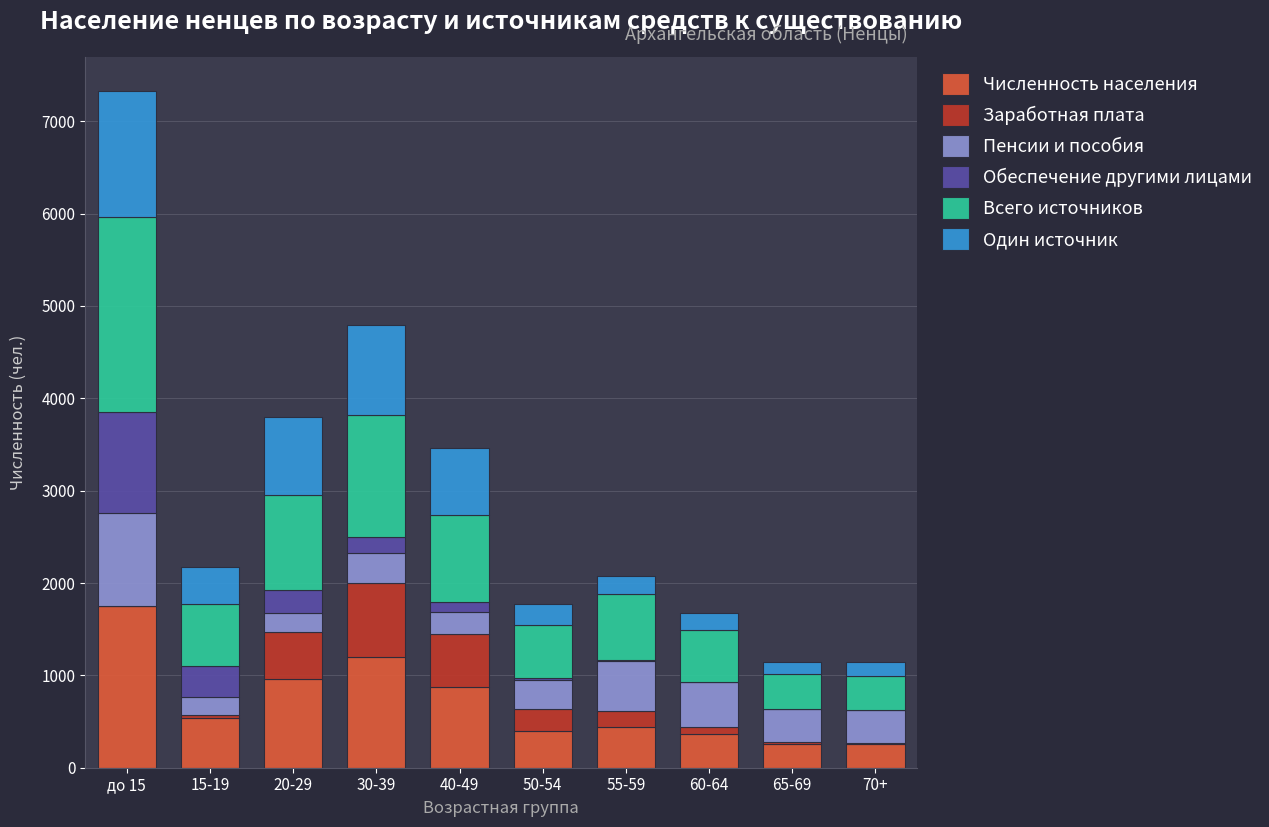

At which category is the sum across all series the highest?

до 15